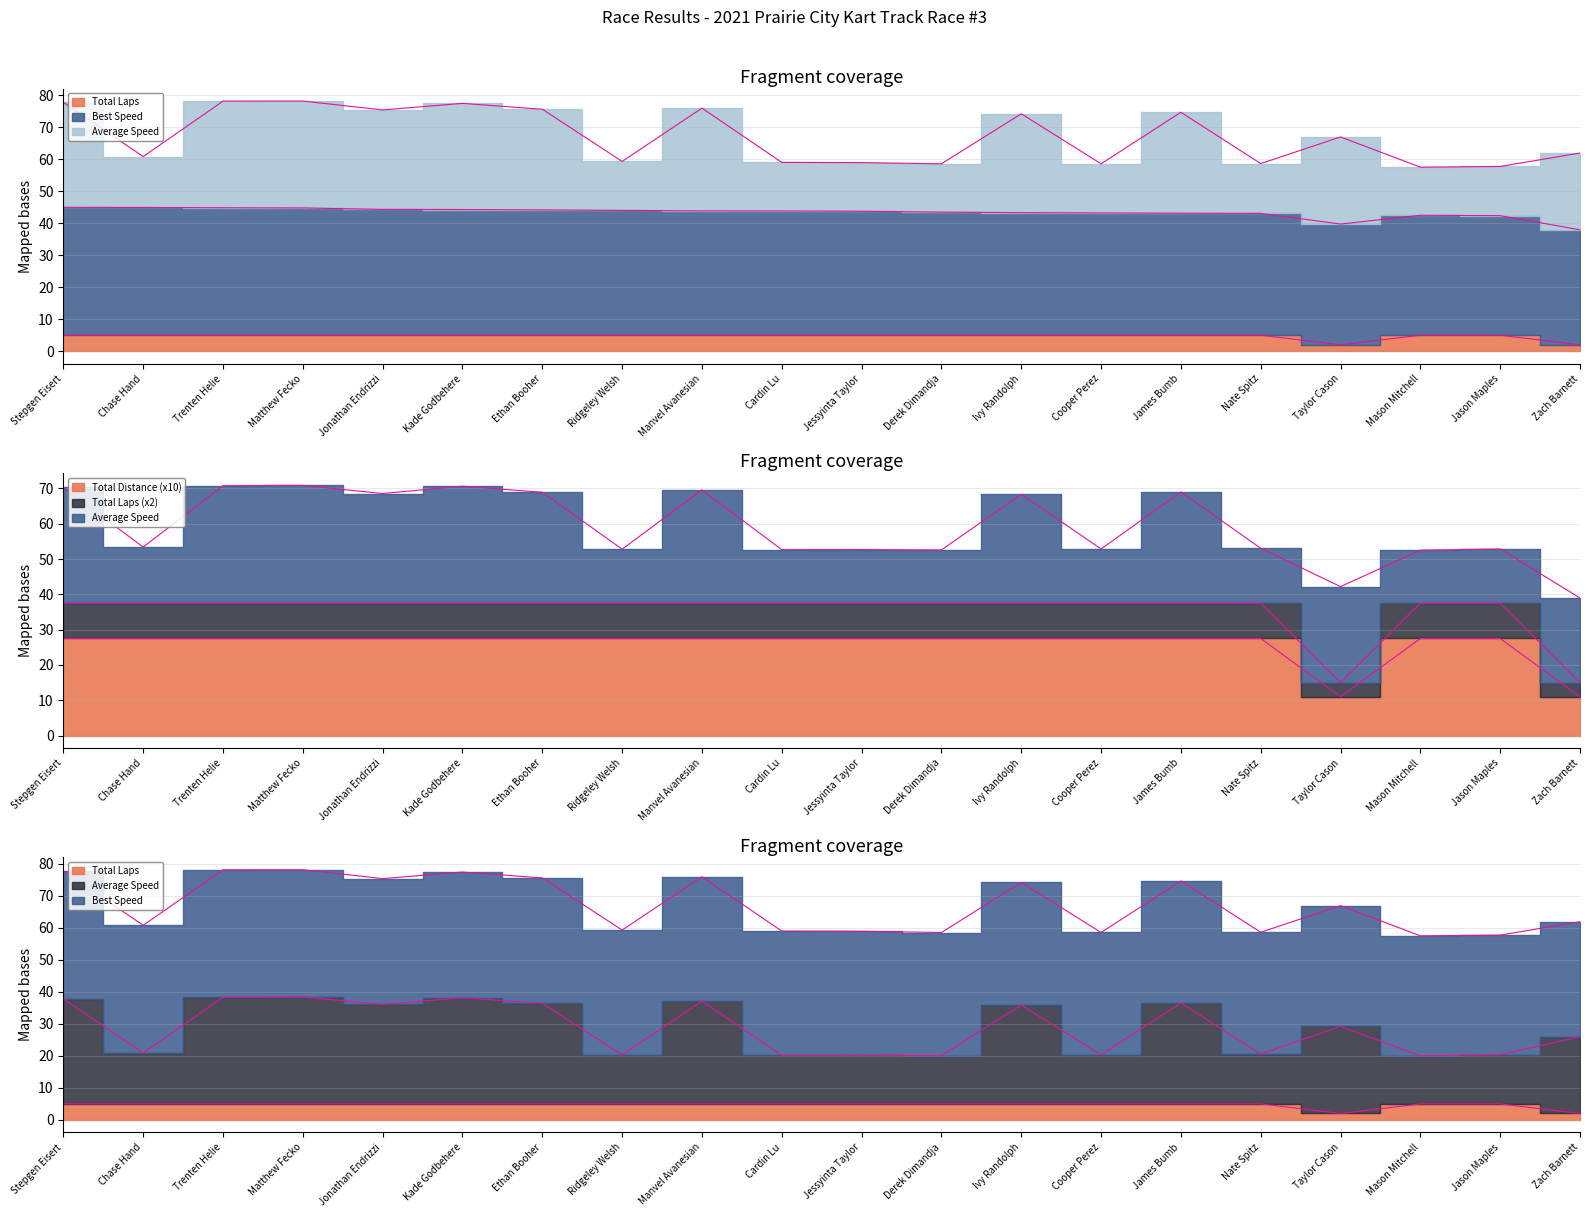

Which has a higher value, James Bumb or Cooper Perez?

James Bumb